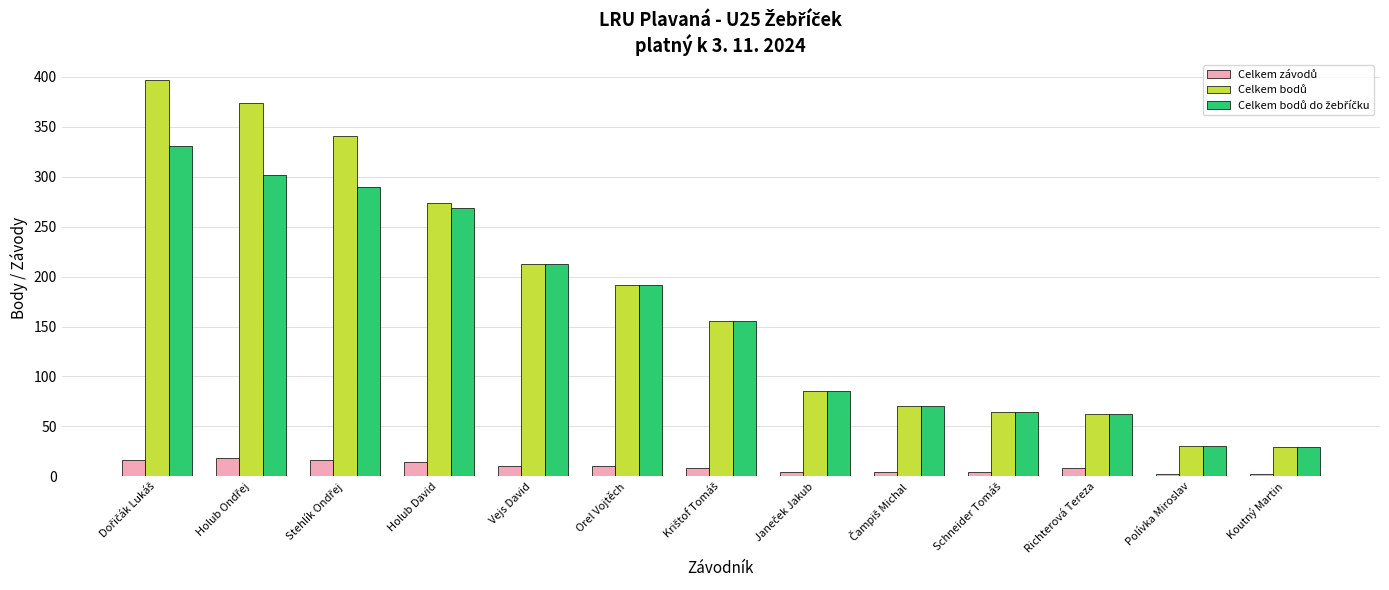

How many bars are there in total?

39